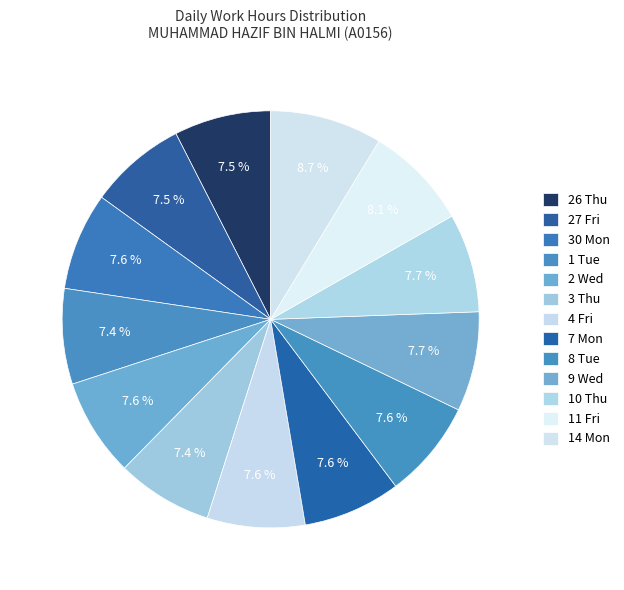

What is the smallest slice in the pie chart?

1 Tue